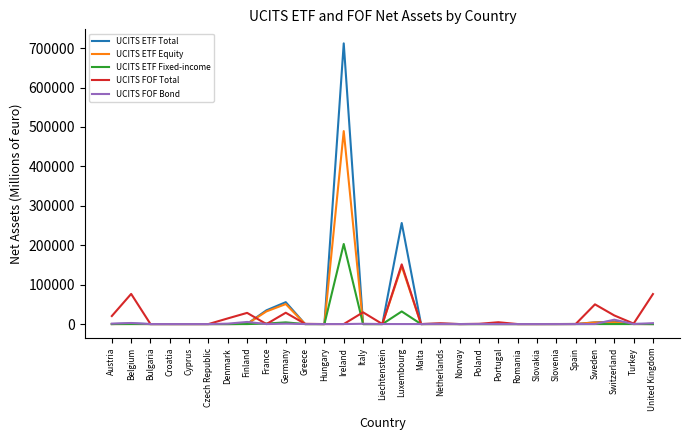

List the series in order of their peak value, highest first.

UCITS ETF Total, UCITS ETF Equity, UCITS ETF Fixed-income, UCITS FOF Total, UCITS FOF Bond